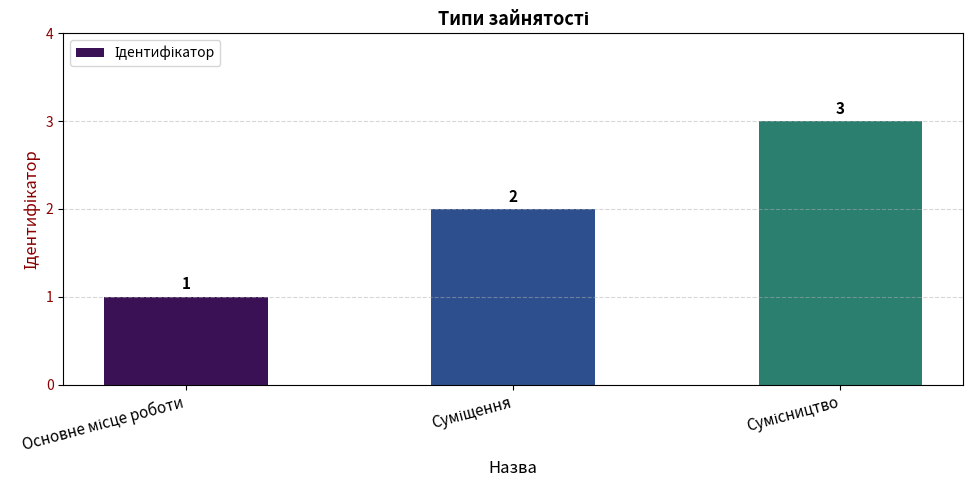

What is the maximum value shown in the chart?

3